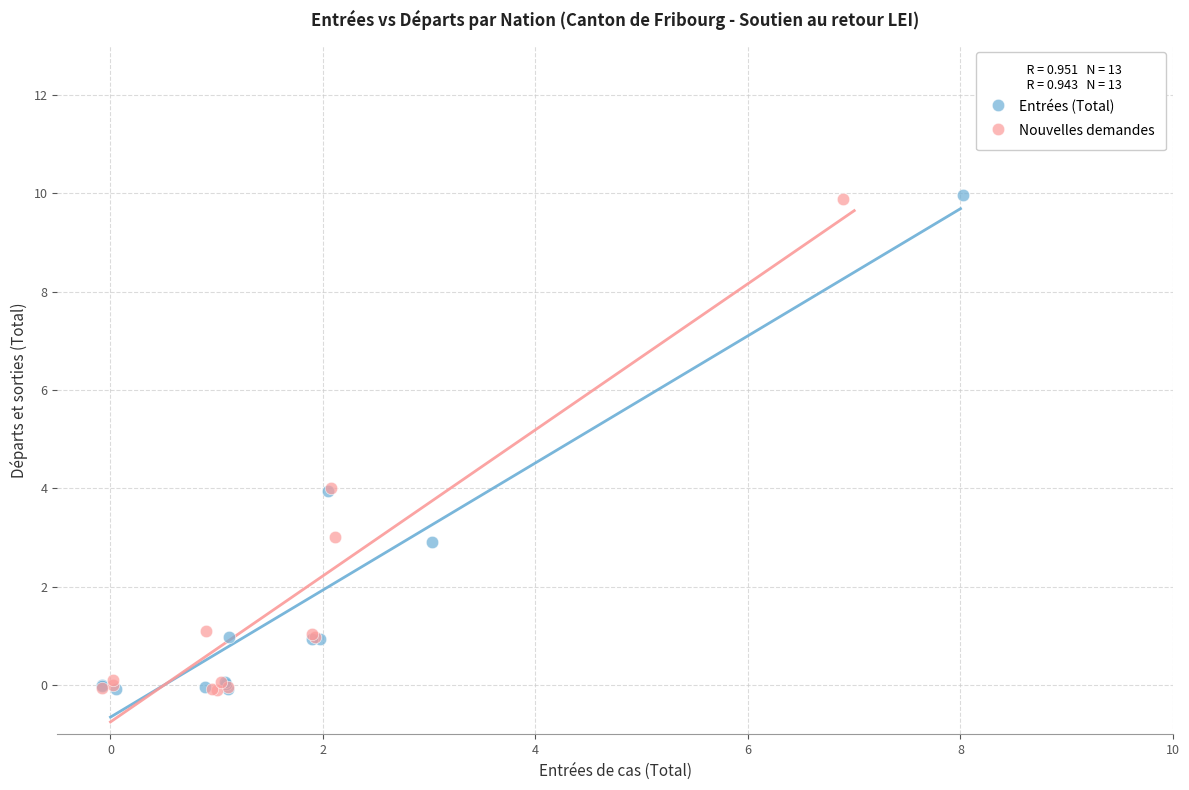

What are all the series names shown in the legend?

Entrées (Total), Nouvelles demandes